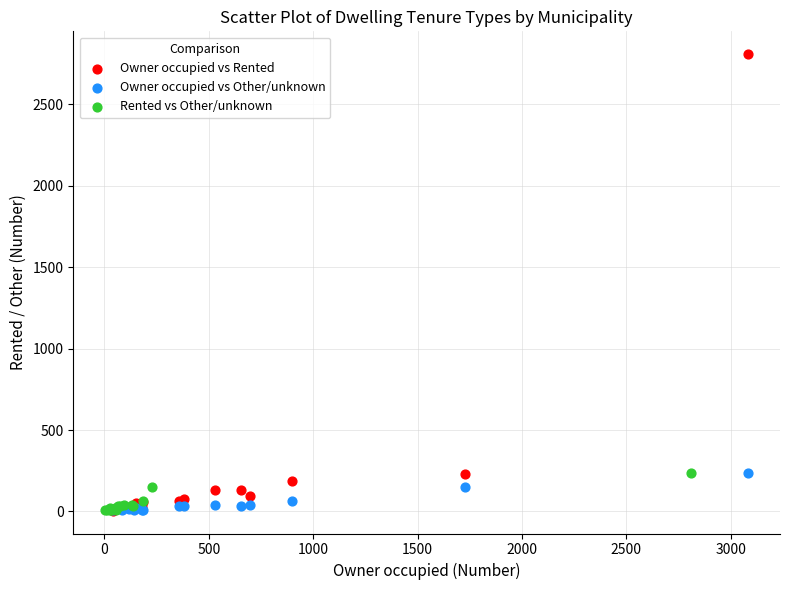

Which series reaches the maximum Y coordinate?

Owner occupied vs Rented